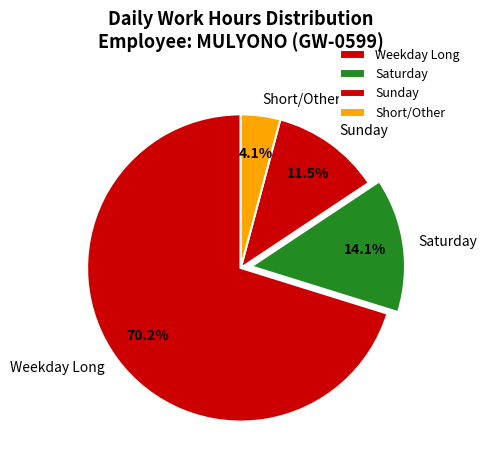

Does Weekday Long represent more than half of the total?

Yes